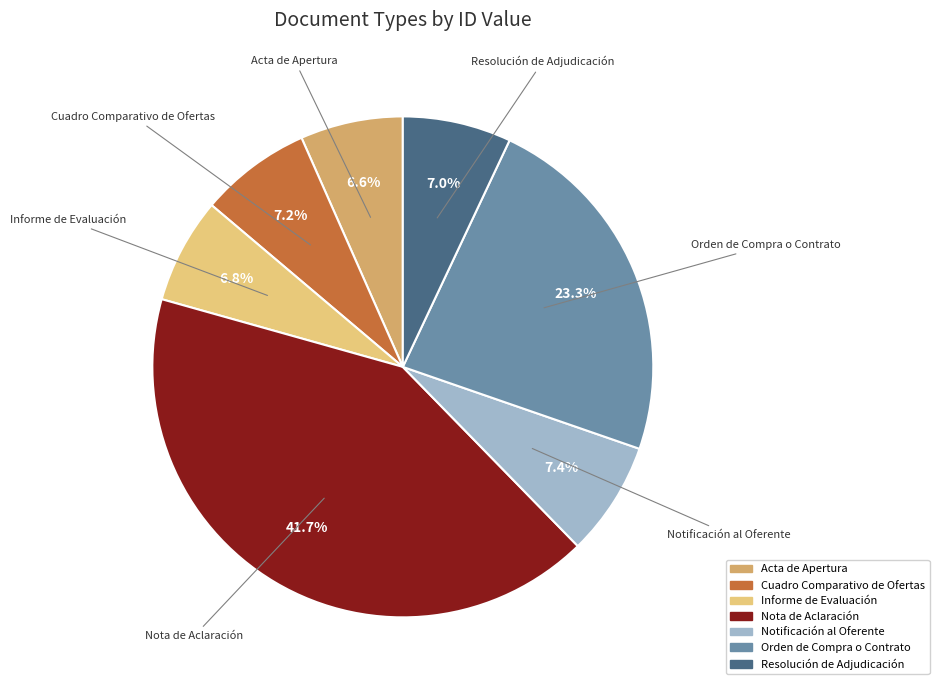

What portion of the pie excludes Informe de Evaluación?

93.2%